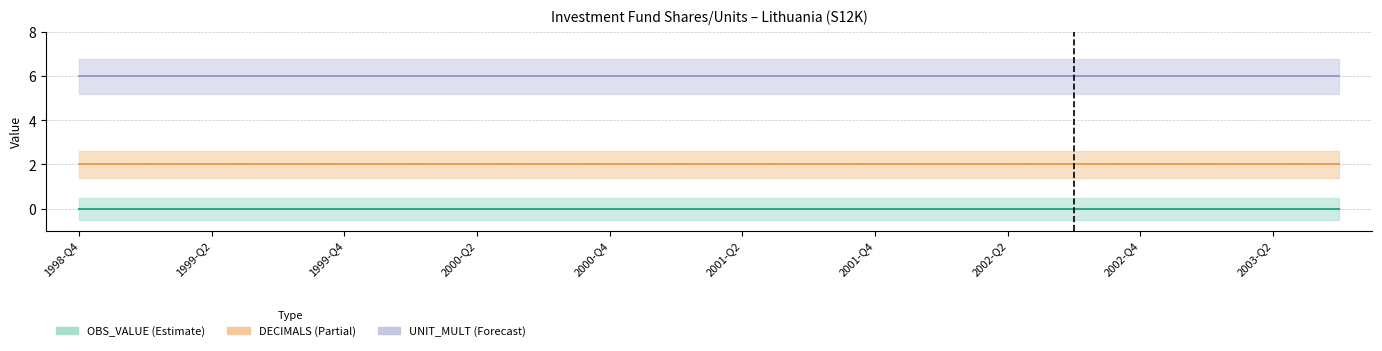

Which category has the lowest value across all series?

1998-Q4